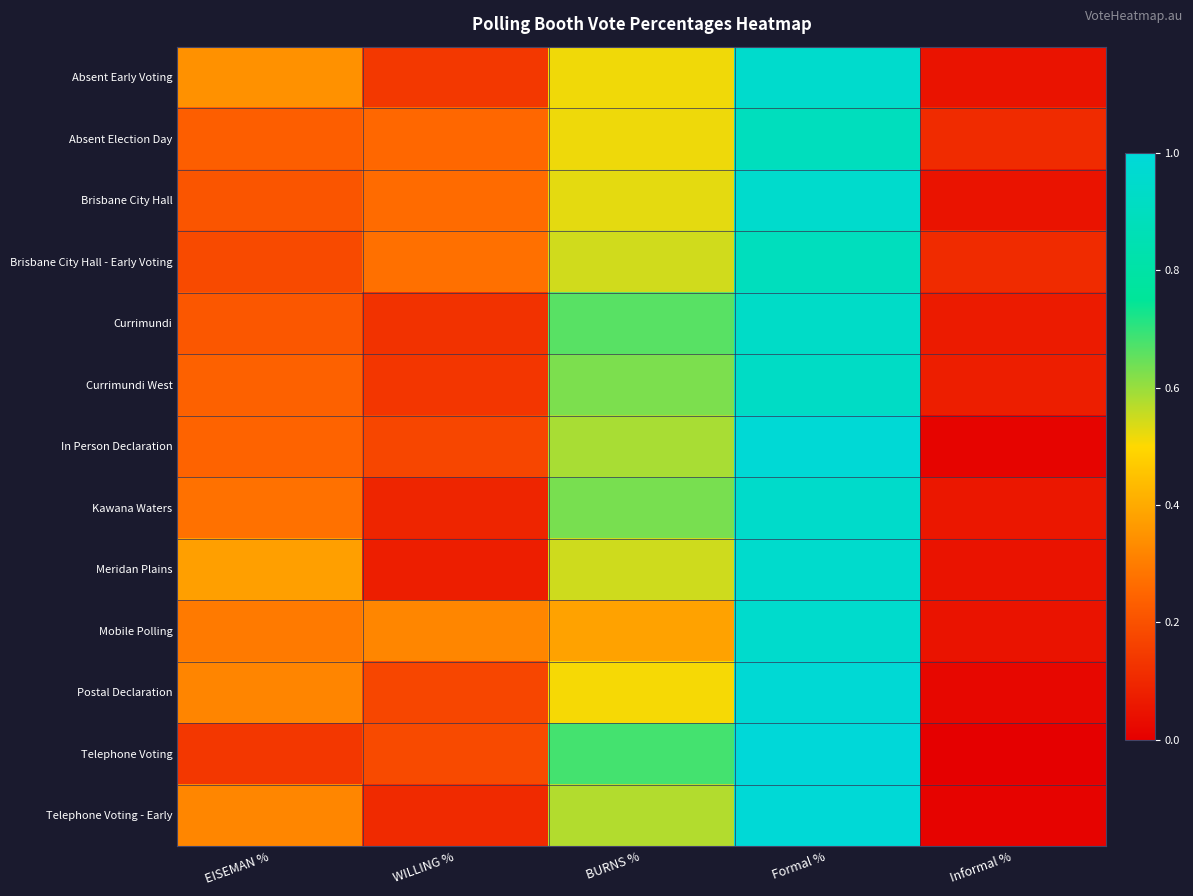

At which category is the sum across all series the highest?

Formal %